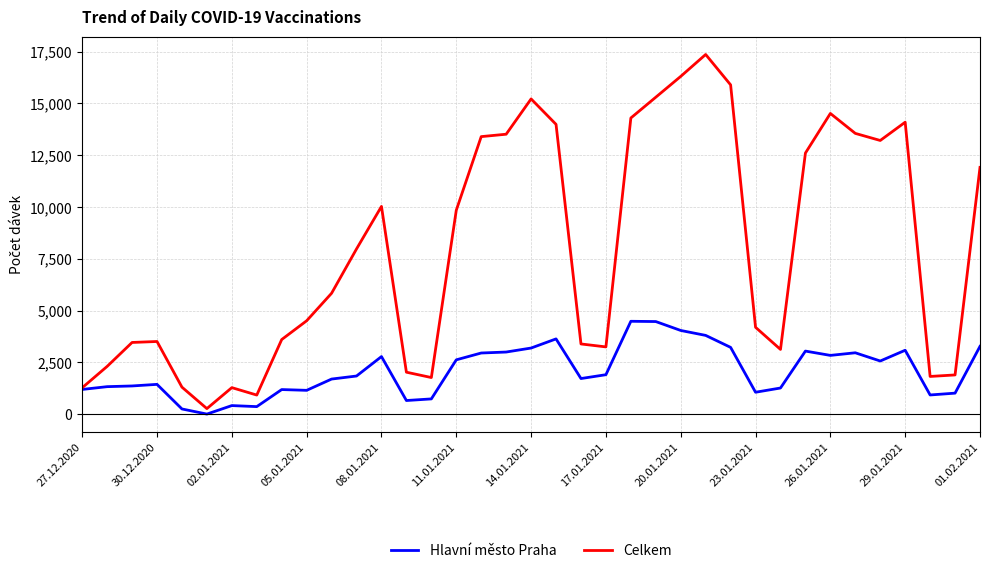

Which series has the largest range (max minus min)?

Celkem